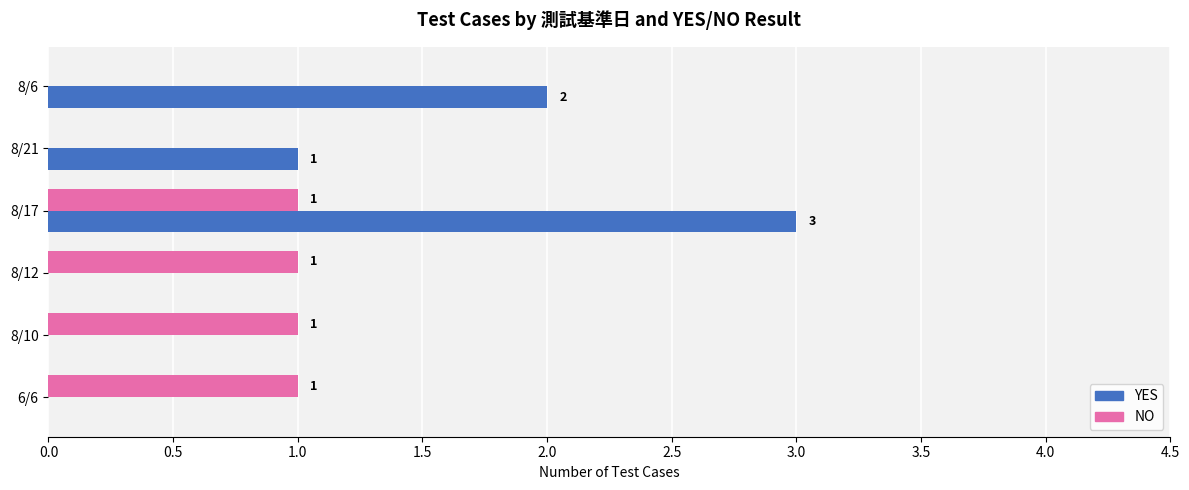

Which series has the largest total across all categories?

YES